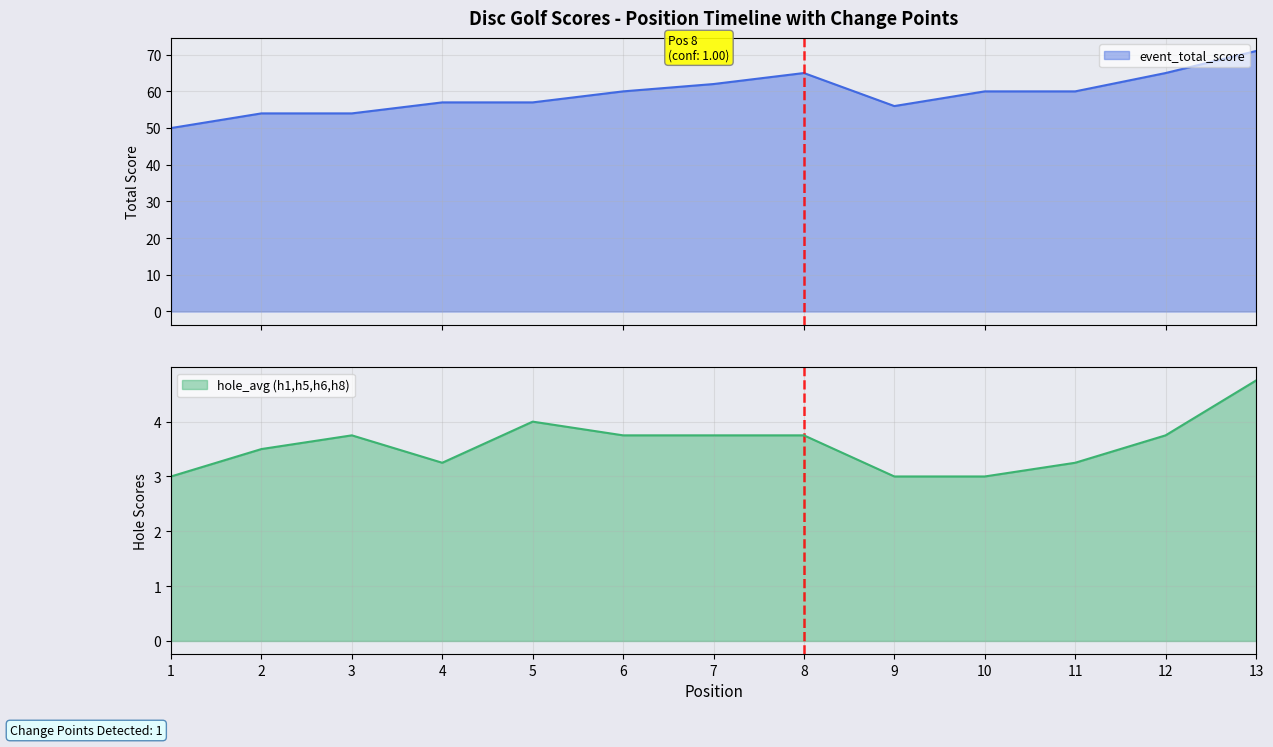

True or false: hole_6 has a value of 6 at 13.

False